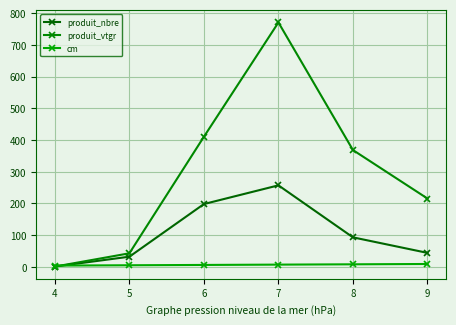

Between which two adjacent categories do produit_vtgr and cm first intersect?

4 and 5